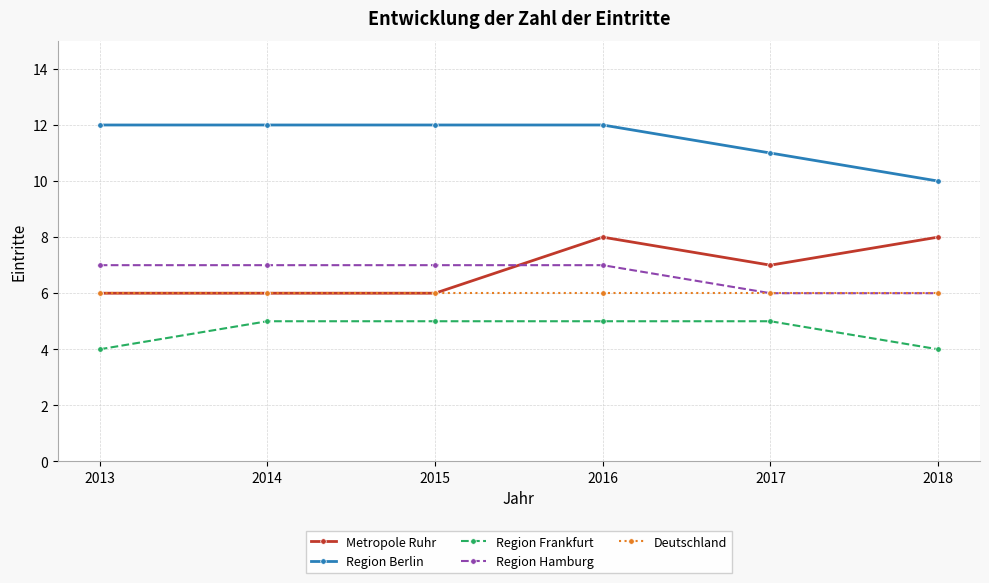

What is the spread (max minus min) of values at 2016?

7